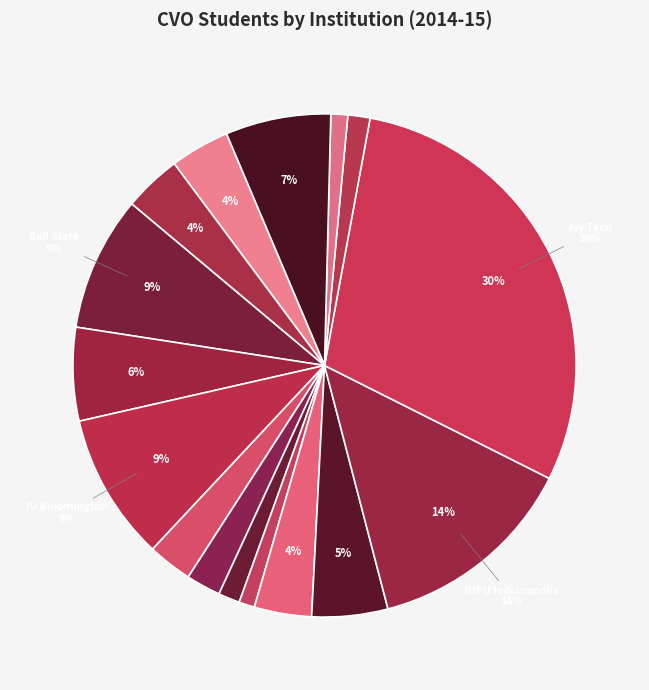

Rank the categories by value from lowest to highest.

Indiana University Northwest - Gary, Purdue University - North Central, Indiana University East - Richmond, Purdue University - Calumet, Indiana University - South Bend, Indiana University - Kokomo, Indiana University Southeast - New Albany, Vincennes University, University of Southern Indiana, IUPU - Fort Wayne, Indiana State University, Purdue University - West Lafayette, Ball State University, Indiana University - Bloomington, IUPU - Indianapolis, Ivy Tech Community College